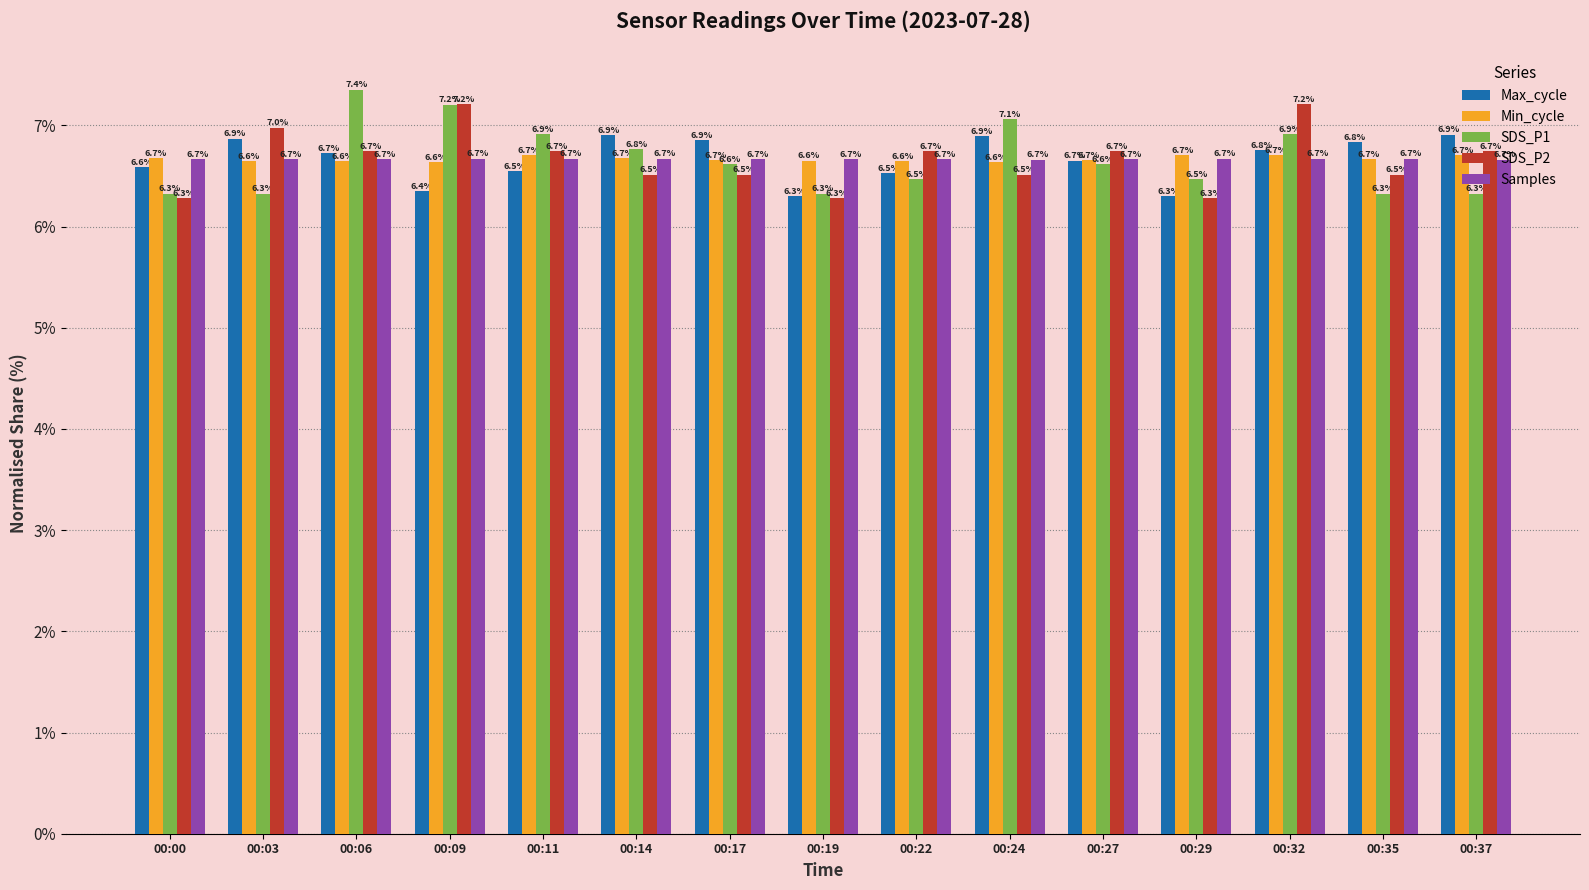

What is the value of the SDS_P2 bar at the 6th from the left?

6.5